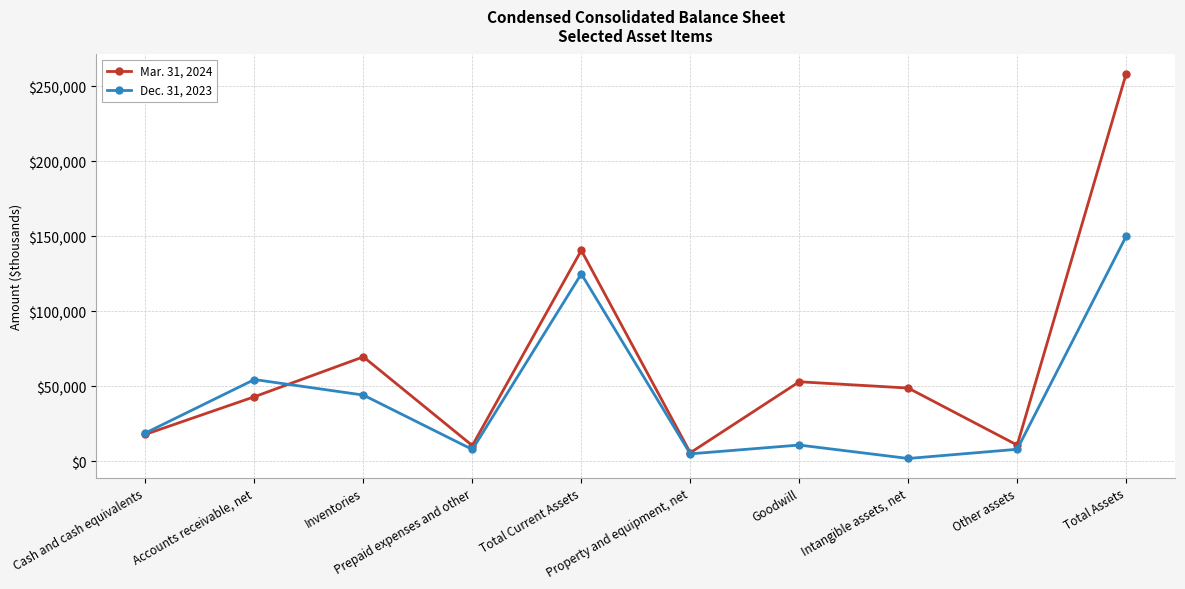

Count the number of categories in the chart.

10